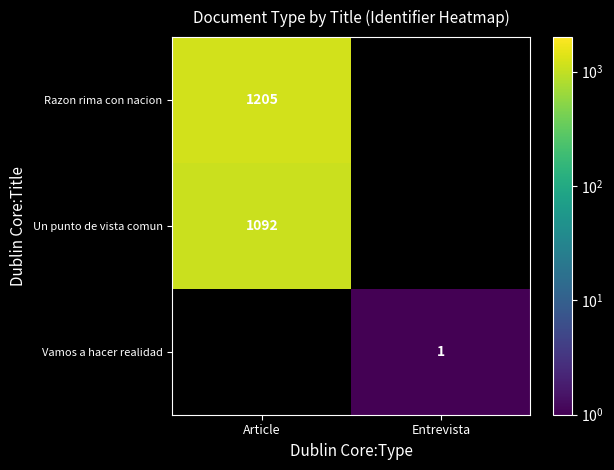

The value of Razon rima con nacion at Article is 1739. True or false?

False